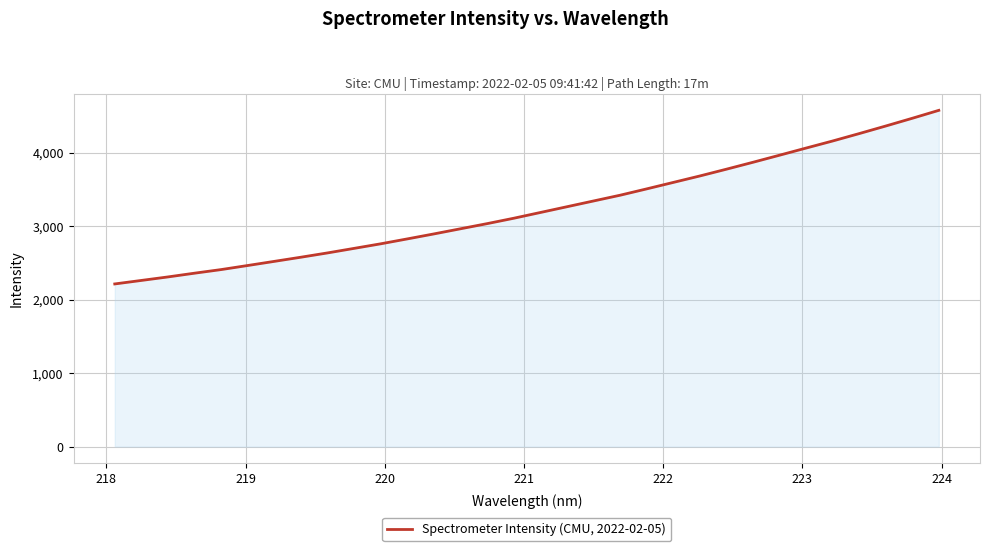

Count the number of values greater than 3188.

16